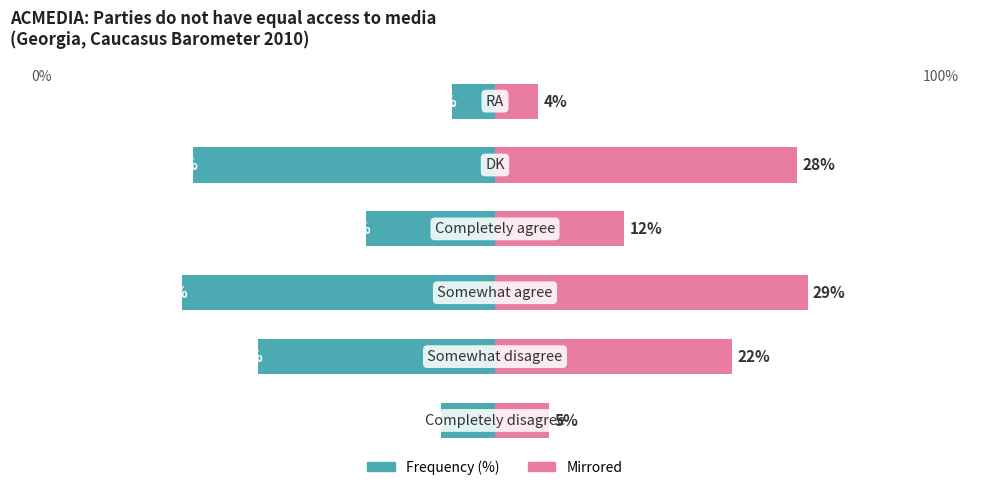

How many bars are there in each group?

2